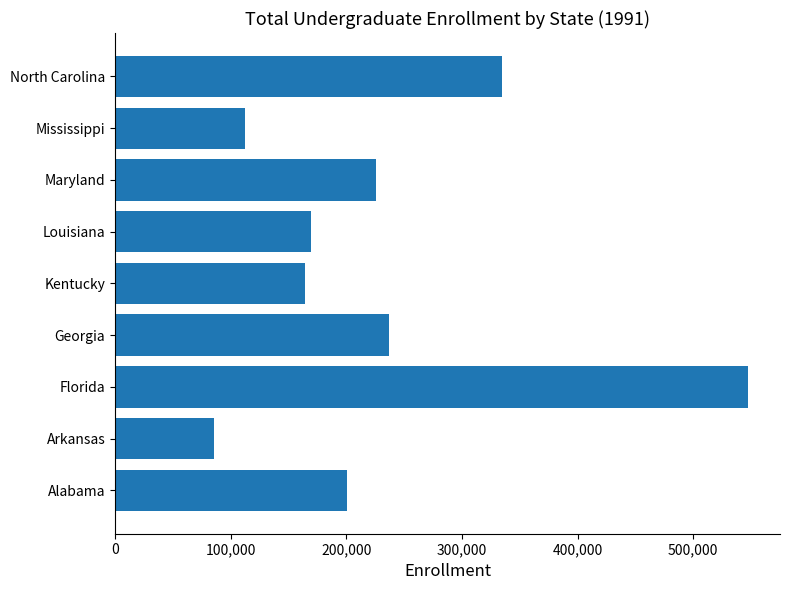

Which category has the lowest value across all series?

Arkansas